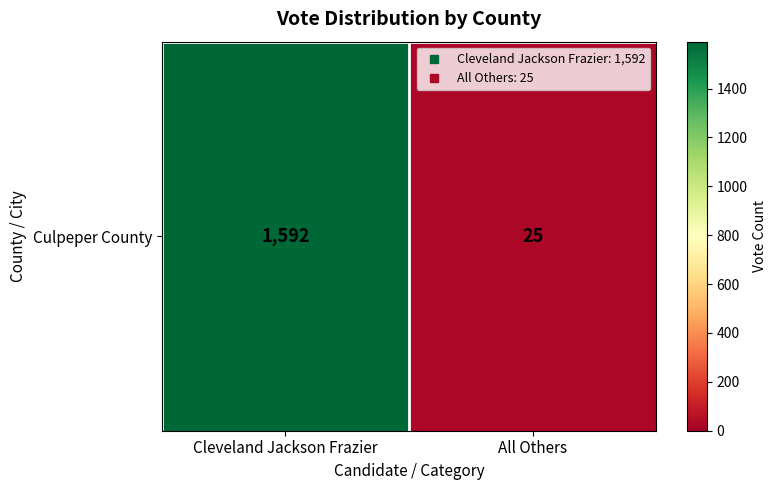

The value at Cleveland Jackson Frazier is 643. True or false?

False